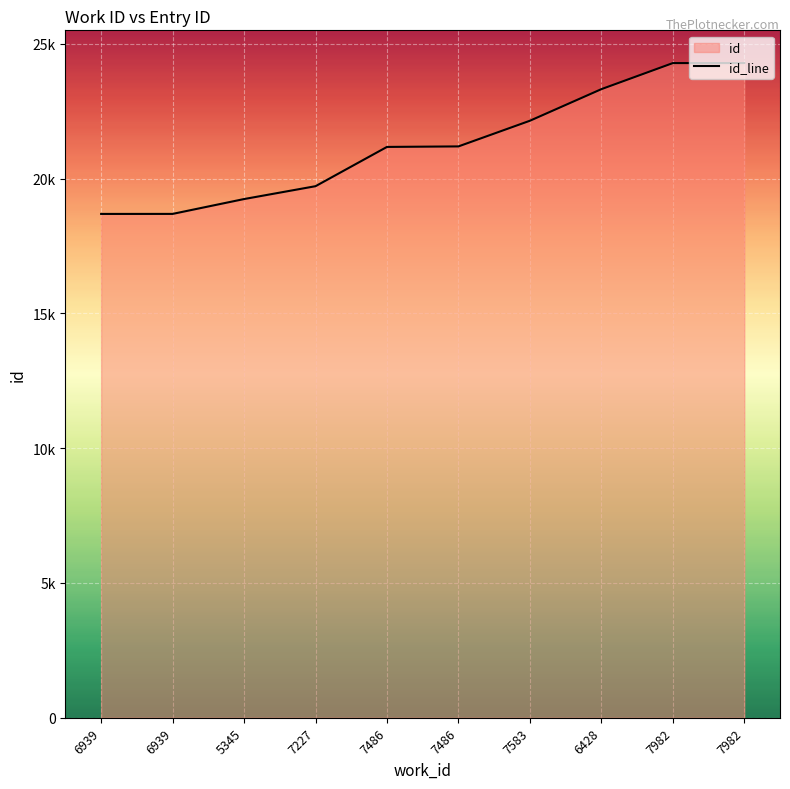

What is the label of the 5th point from the right?

7486